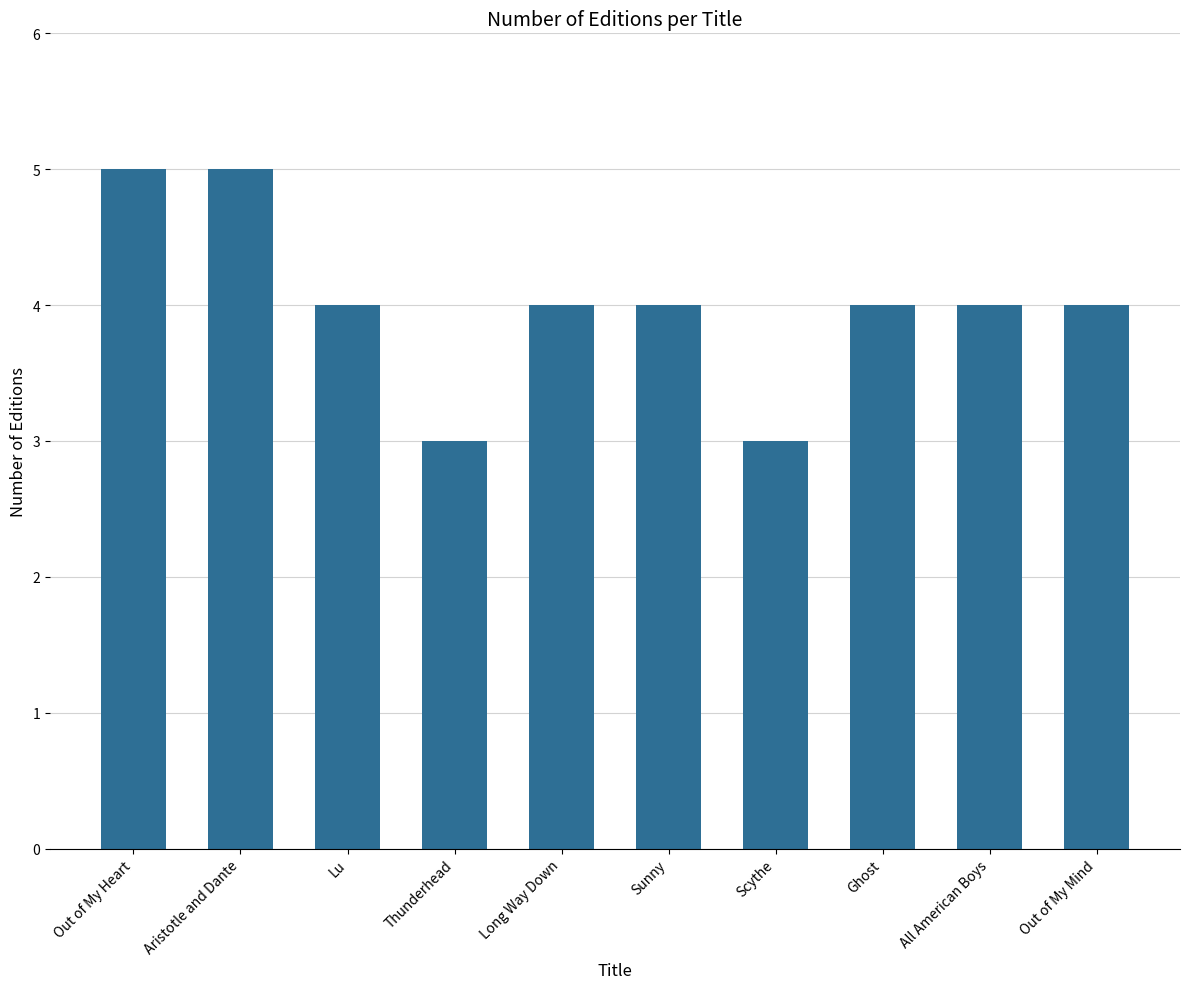

Between Sunny and Thunderhead, which is larger?

Sunny